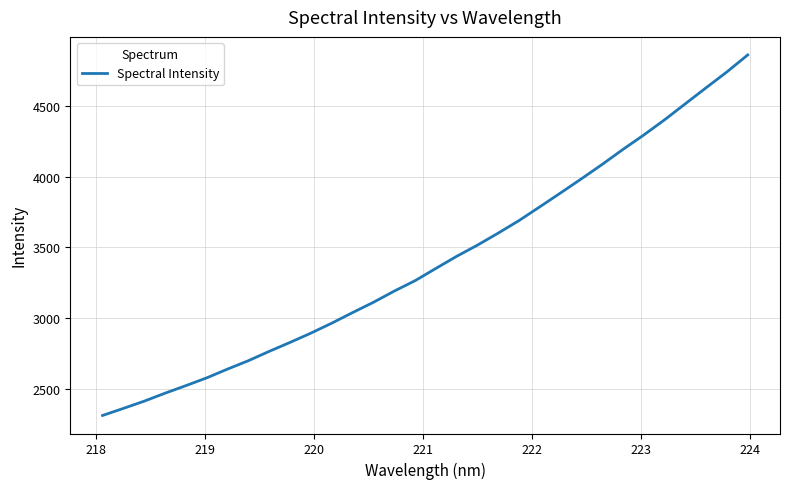

What is the smallest value displayed?

2310.3